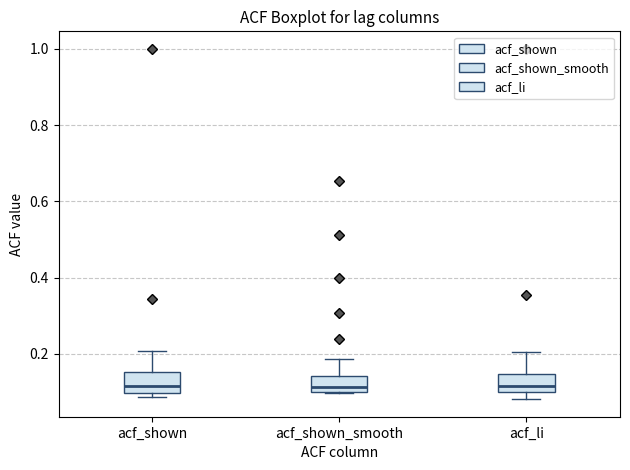

Where does the median line of the box for acf_li sit on the y-axis? The values are not printed on the chart, so give them approximately, as read against the axis.

0.12